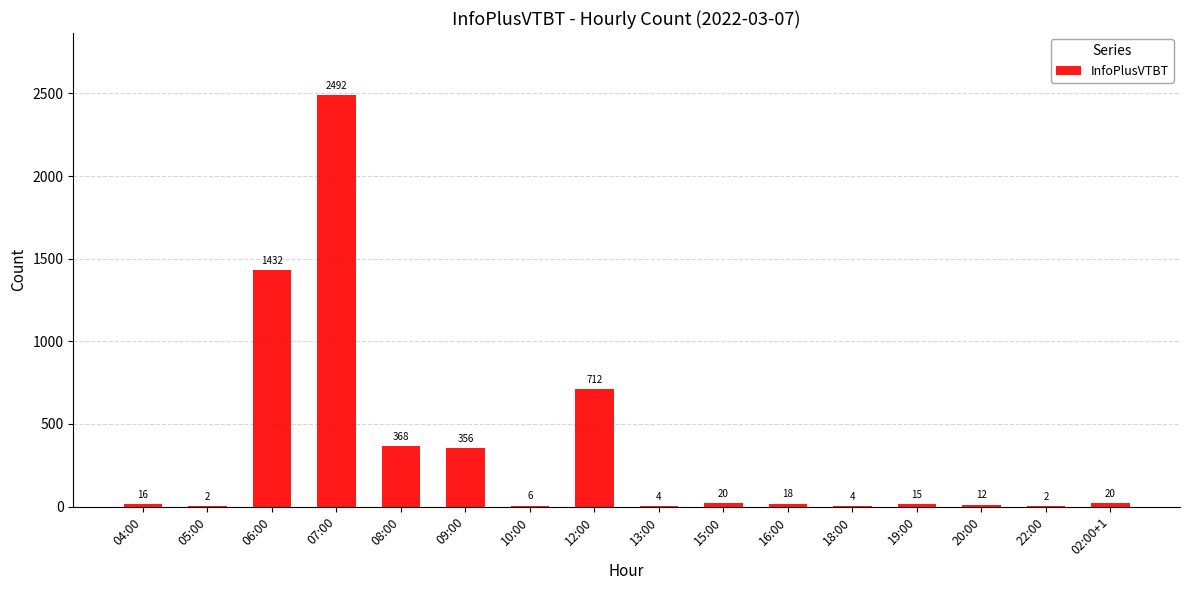

At which label is the value closest to 1247?

06:00